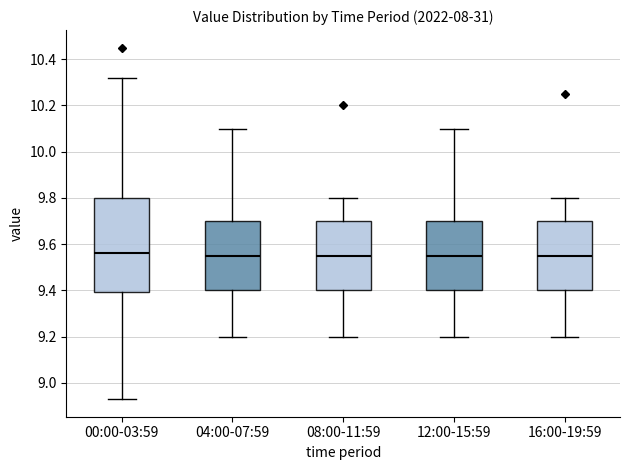

Which box is the tallest, from its lower edge to its upper edge?

00:00-03:59